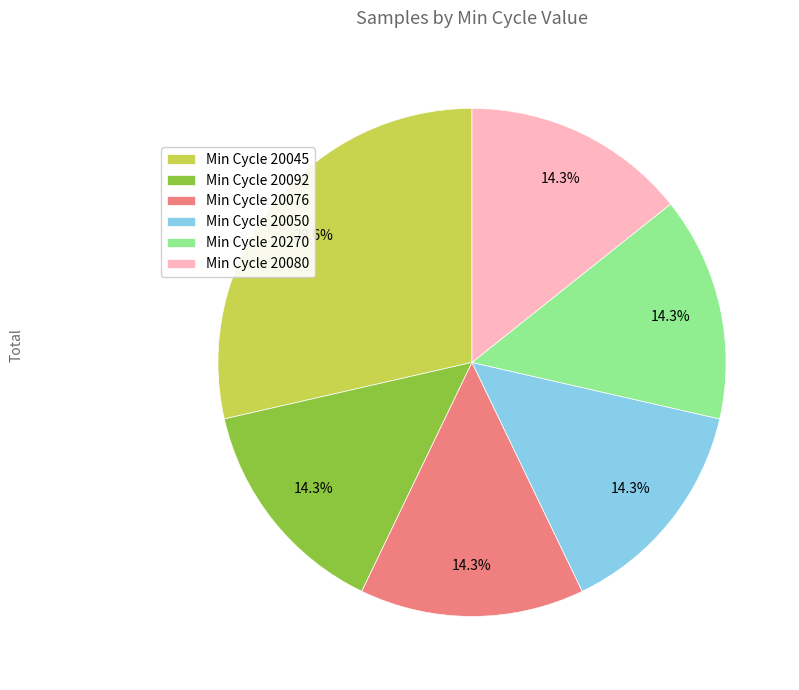

Is there a majority slice in this chart?

No